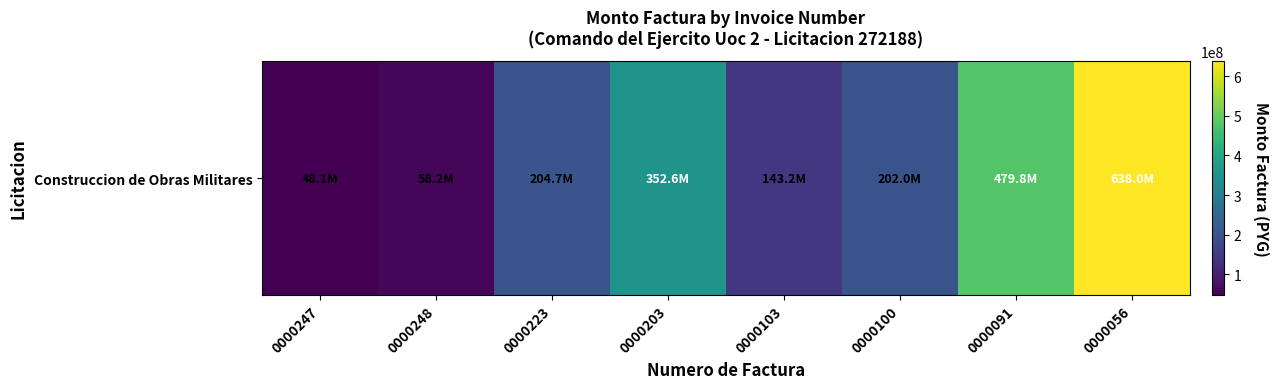

Where does the data first go above 204664785?

0000203